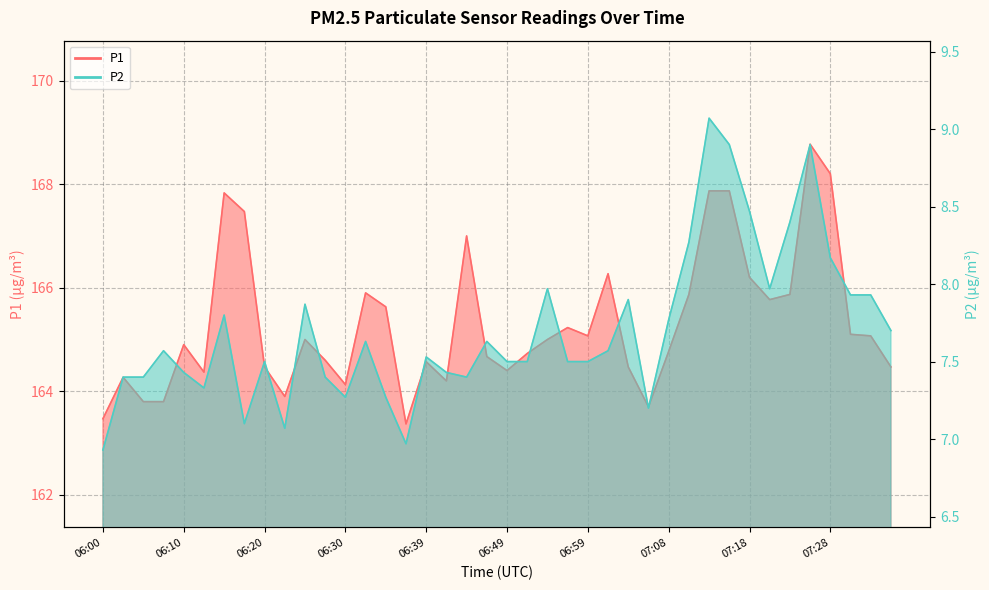

Rank the series at 07:16 from highest to lowest value.

P1, P2